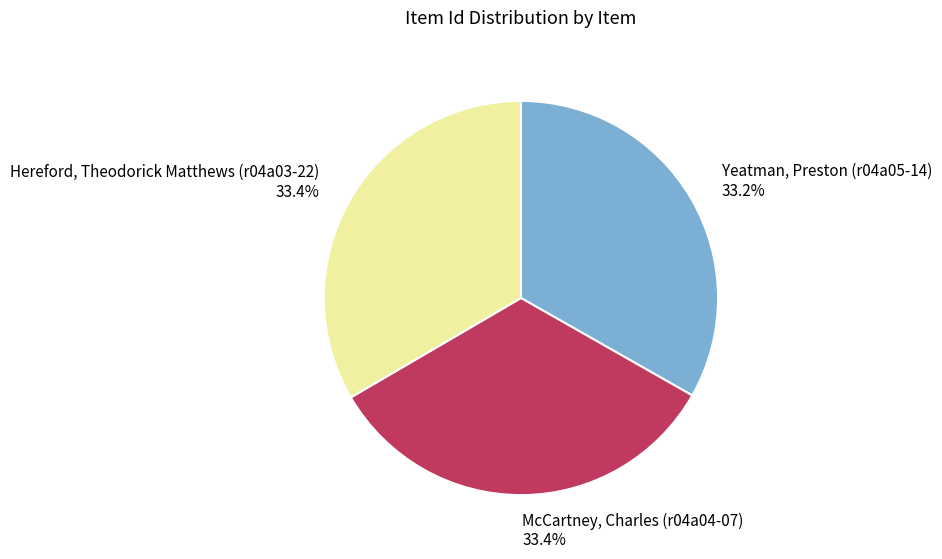

Approximately how many times larger is the value at Hereford, Theodorick Matthews (r04a03-22) compared to Yeatman, Preston (r04a05-14)?

1.0